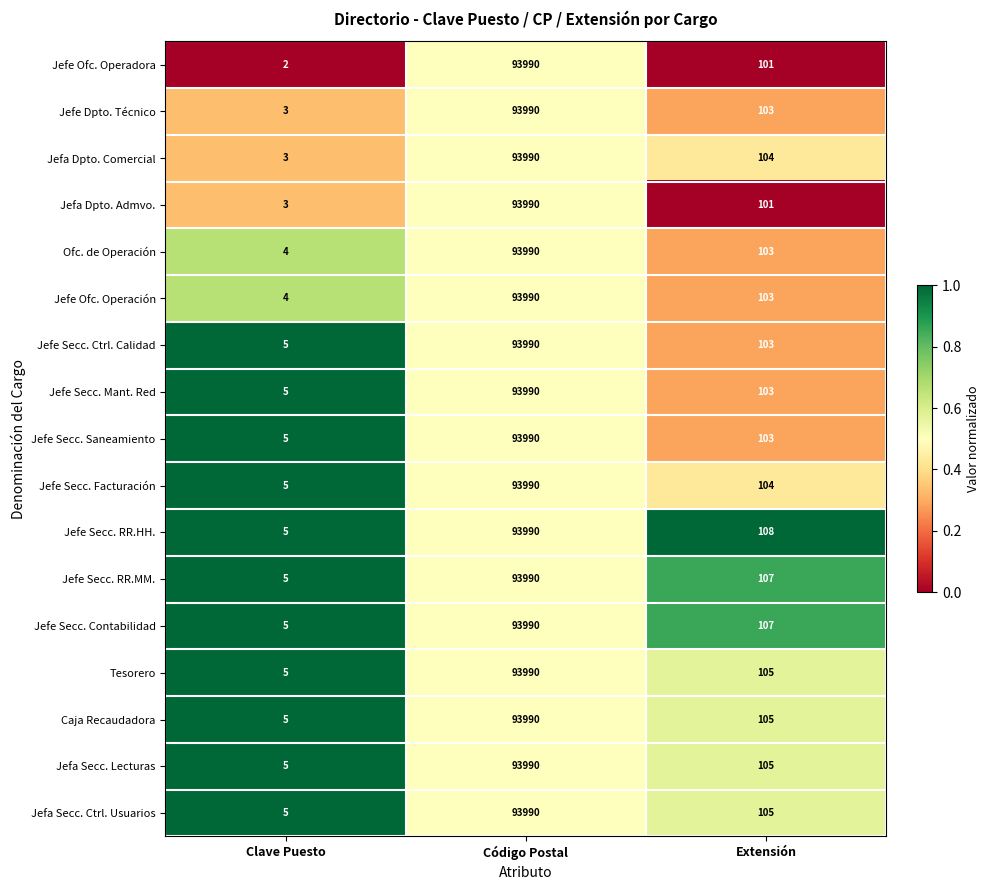

What is the difference between the Jefa Secc. Lecturas values at Extensión and Código Postal?

93885